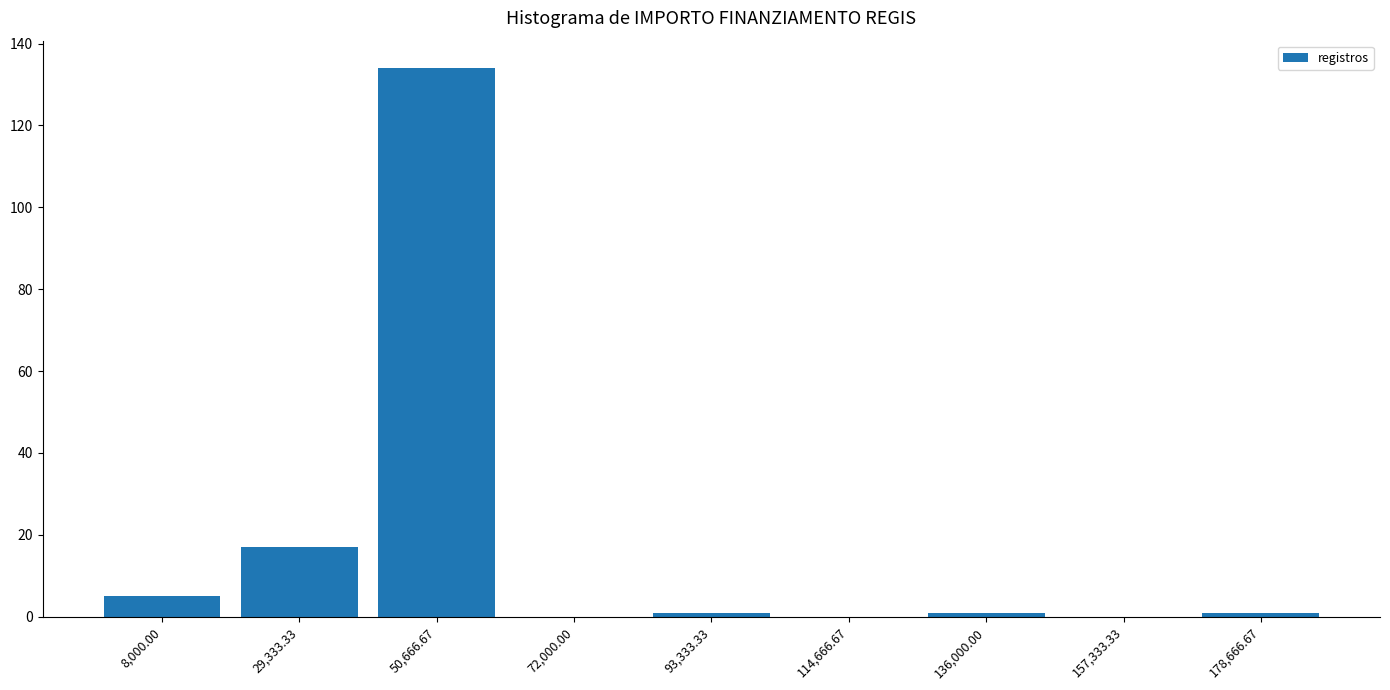

Reading right to left, transcribe all the data shown in this chart.

178,666.67=1	157,333.33=0	136,000.00=1	114,666.67=0	93,333.33=1	72,000.00=0	50,666.67=134	29,333.33=17	8,000.00=5